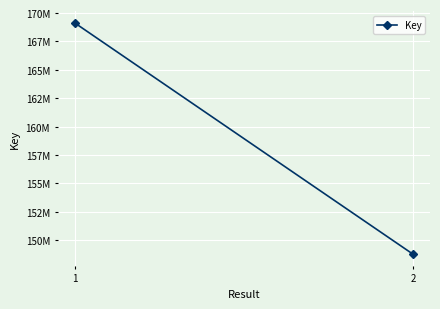

What is the ratio of the value at 1 to the value at 2?

1.1